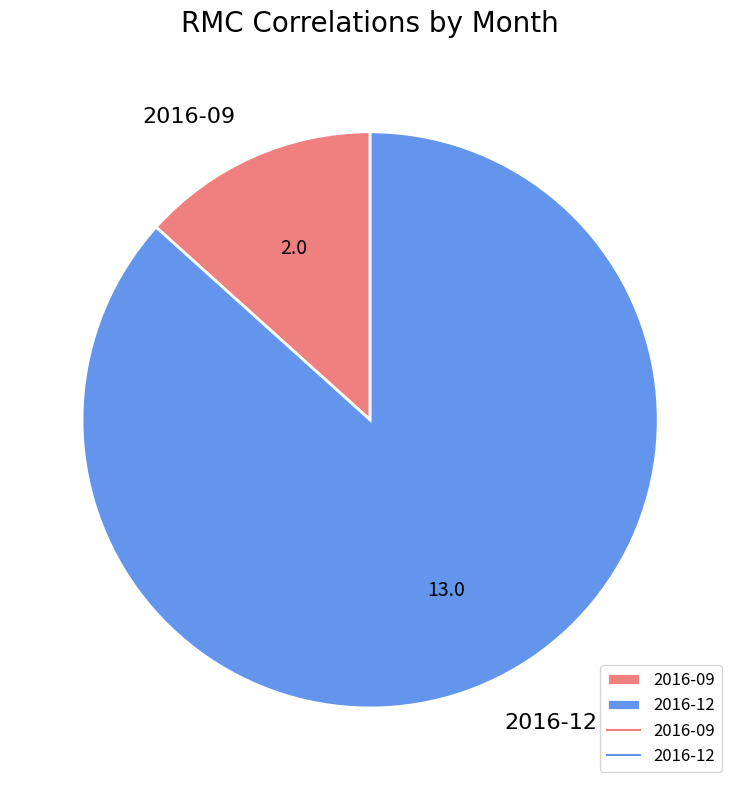

Which slice is the smallest?

2016-09